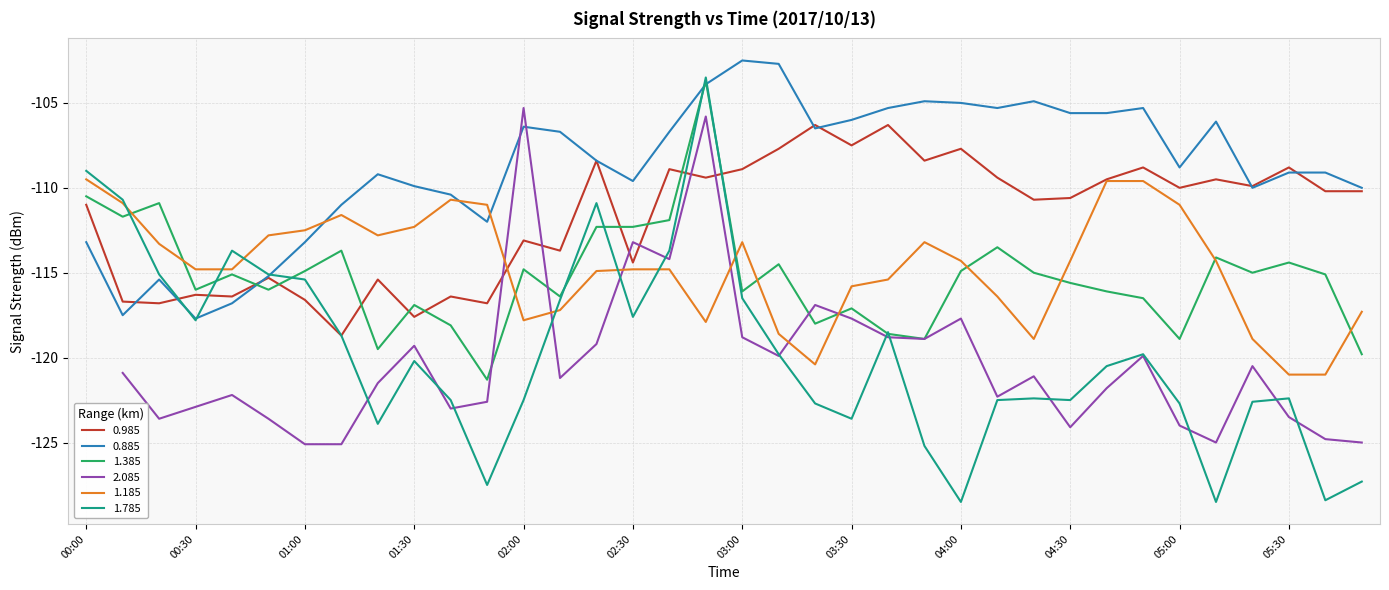

Between 05:10 and 05:30, which is larger?

05:30